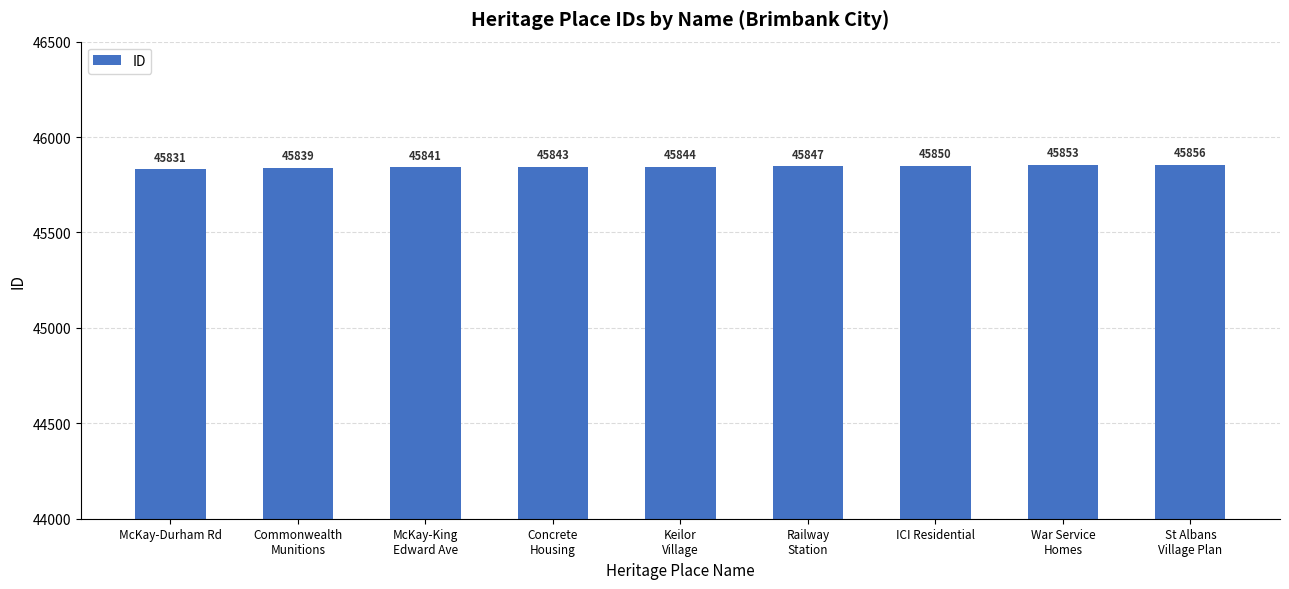

Count the number of data series in this chart.

1